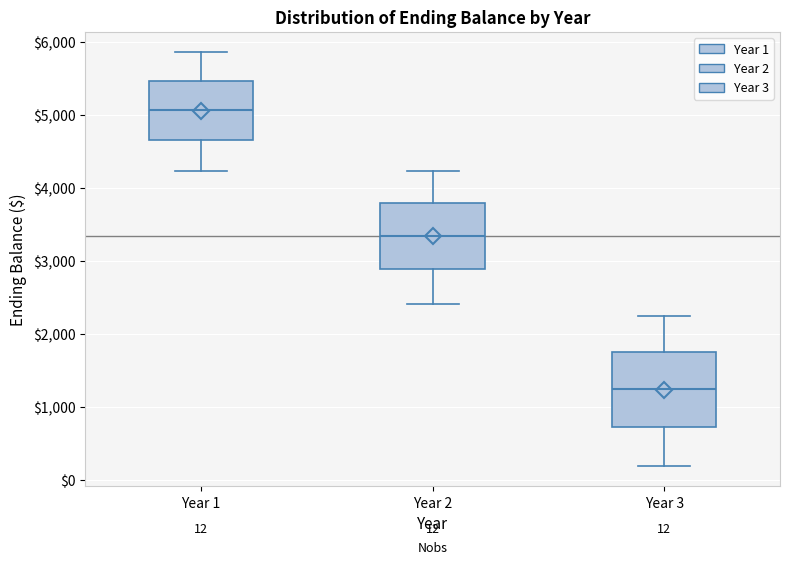

Which box is the tallest, from its lower edge to its upper edge?

Year 3